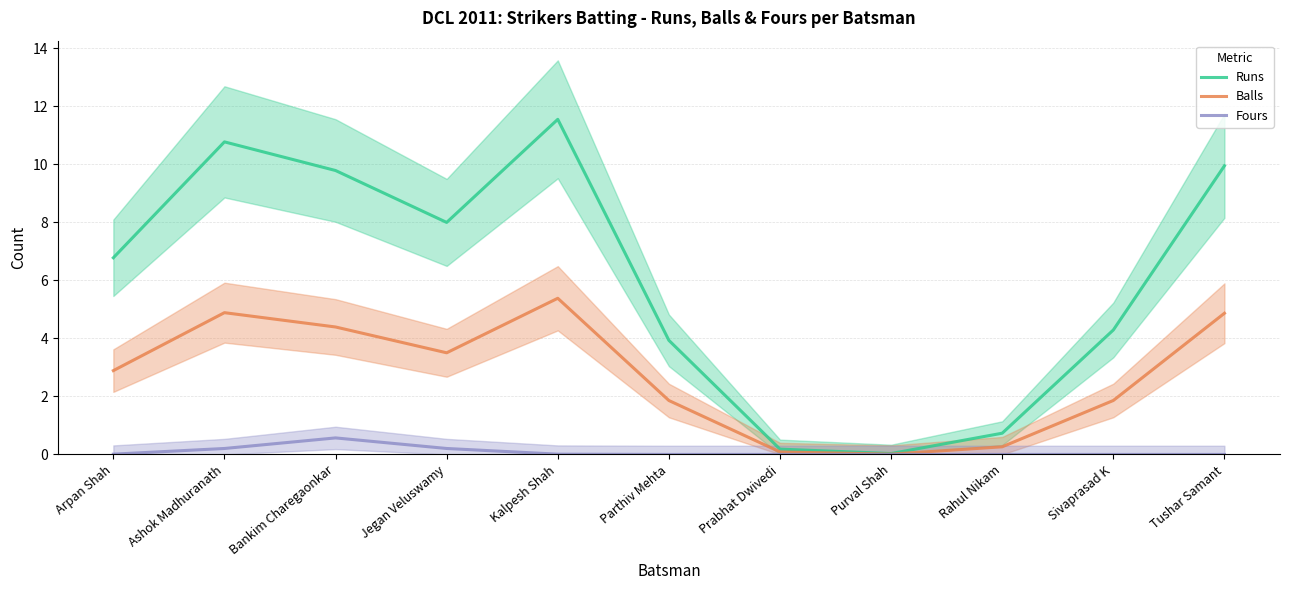

What is the total value across all series at Prabhat Dwivedi?

0.3